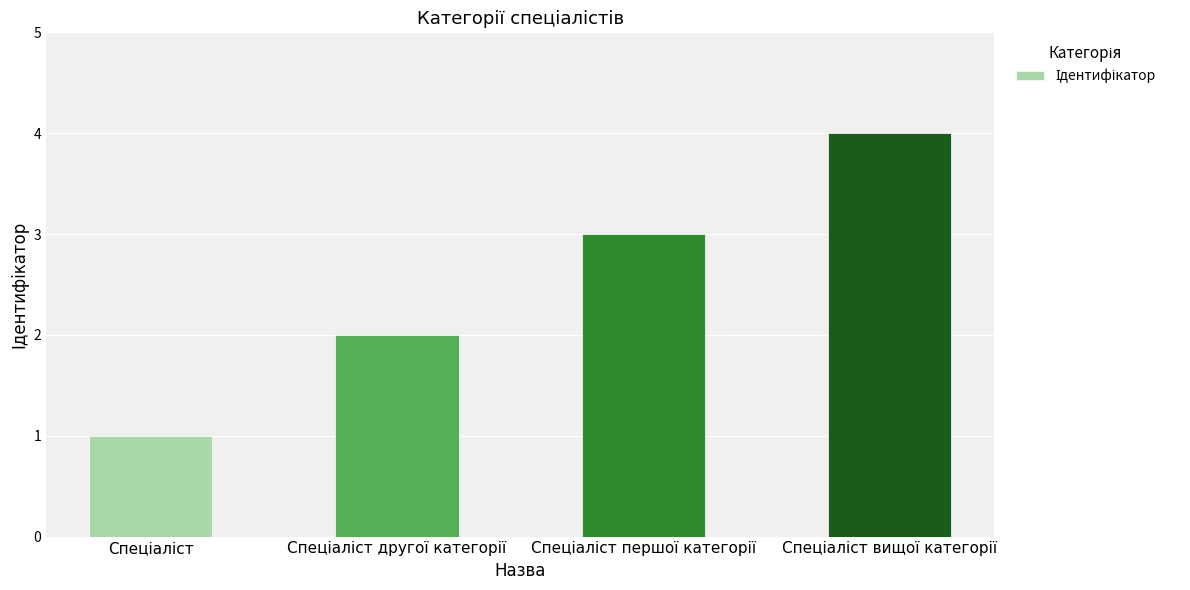

What is the greatest value displayed?

4